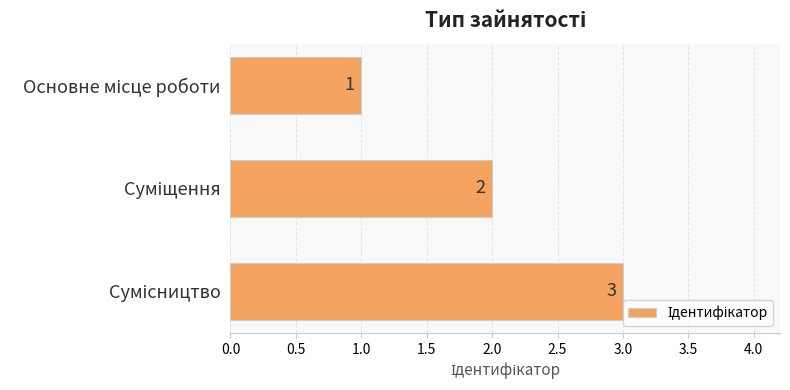

What is the value of the 1st bar from the top?

1